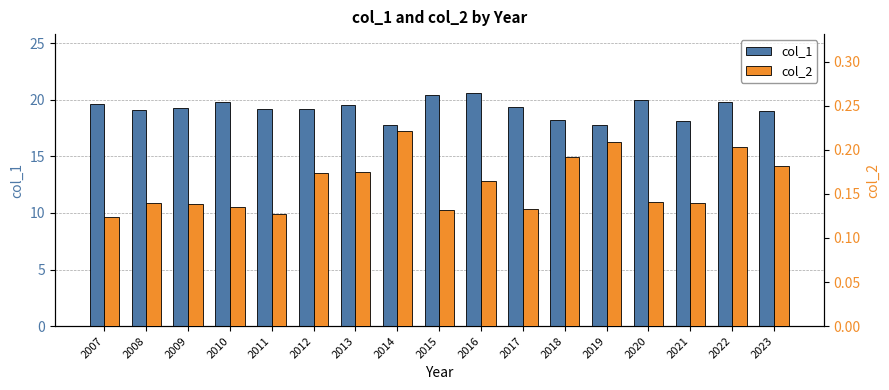

Count the col_2 values in the range 0 to 1.

17